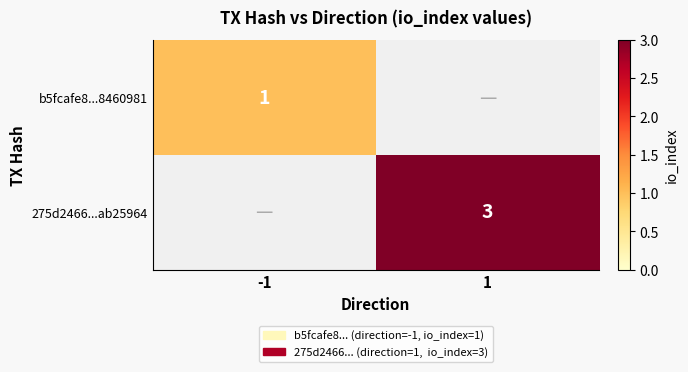

At which category does the chart reach its peak across all series?

1